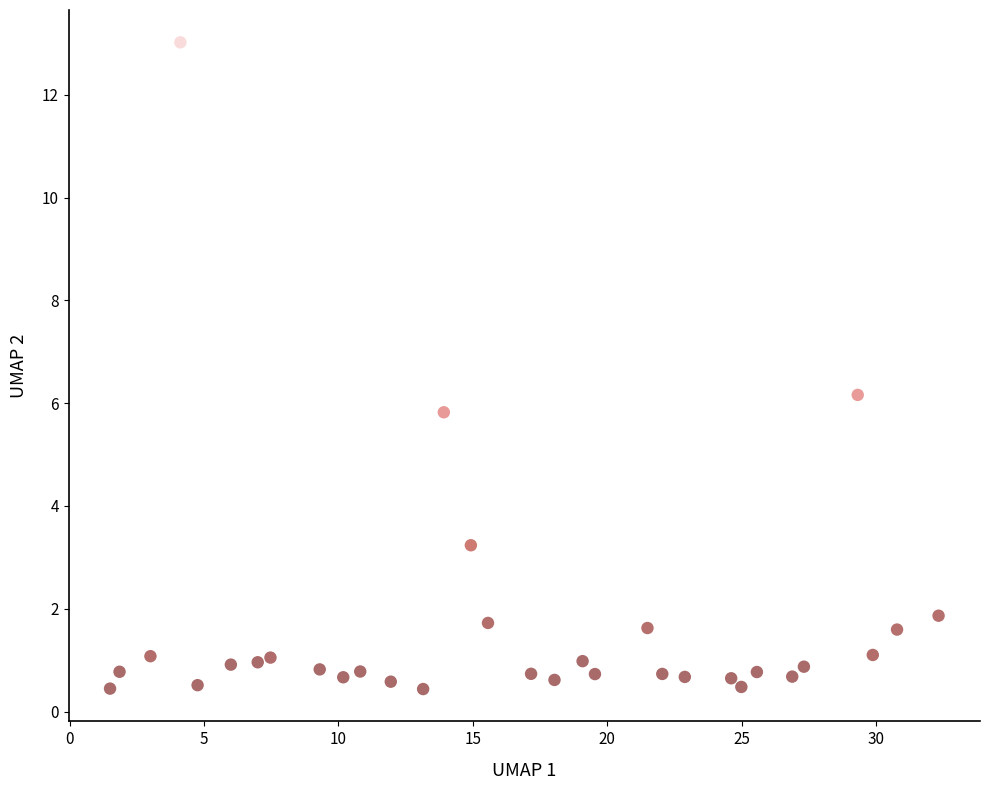

What is the range of Y values (max minus min)?

12.6